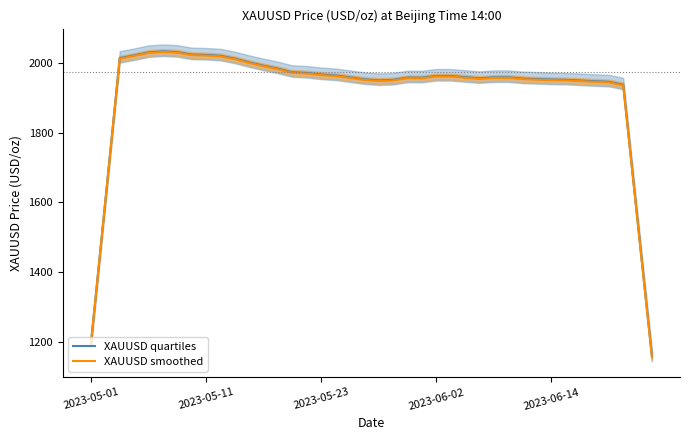

The value of XAUUSD quartiles at 25 is 2816.3. True or false?

False